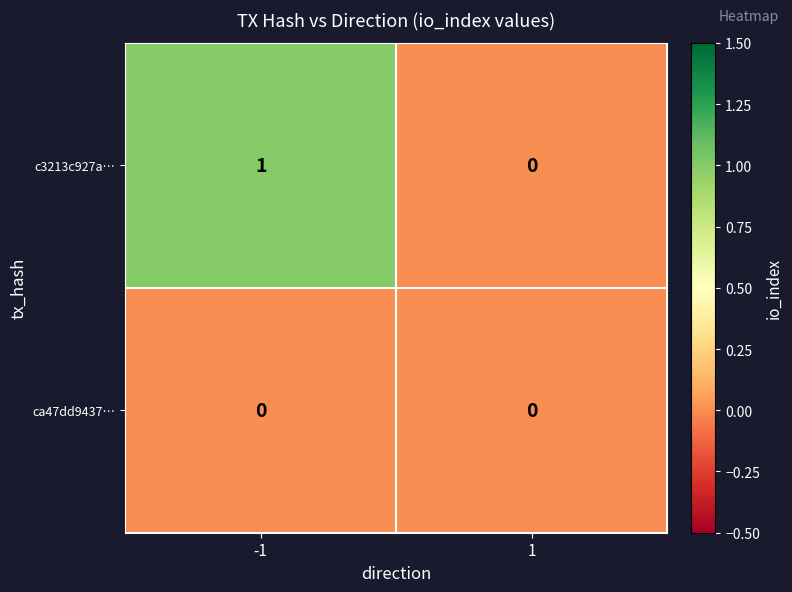

The c3213c927a… series shows 0 at 1. True or false?

True